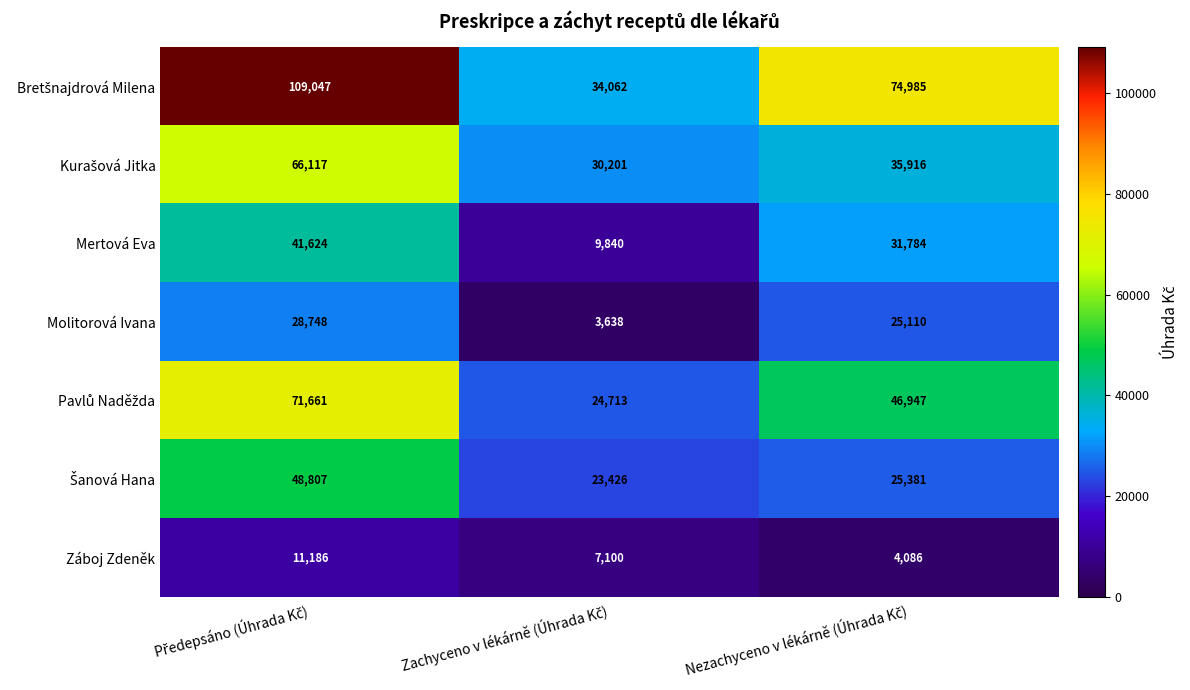

What is the sum of all Záboj Zdeněk values?

22372